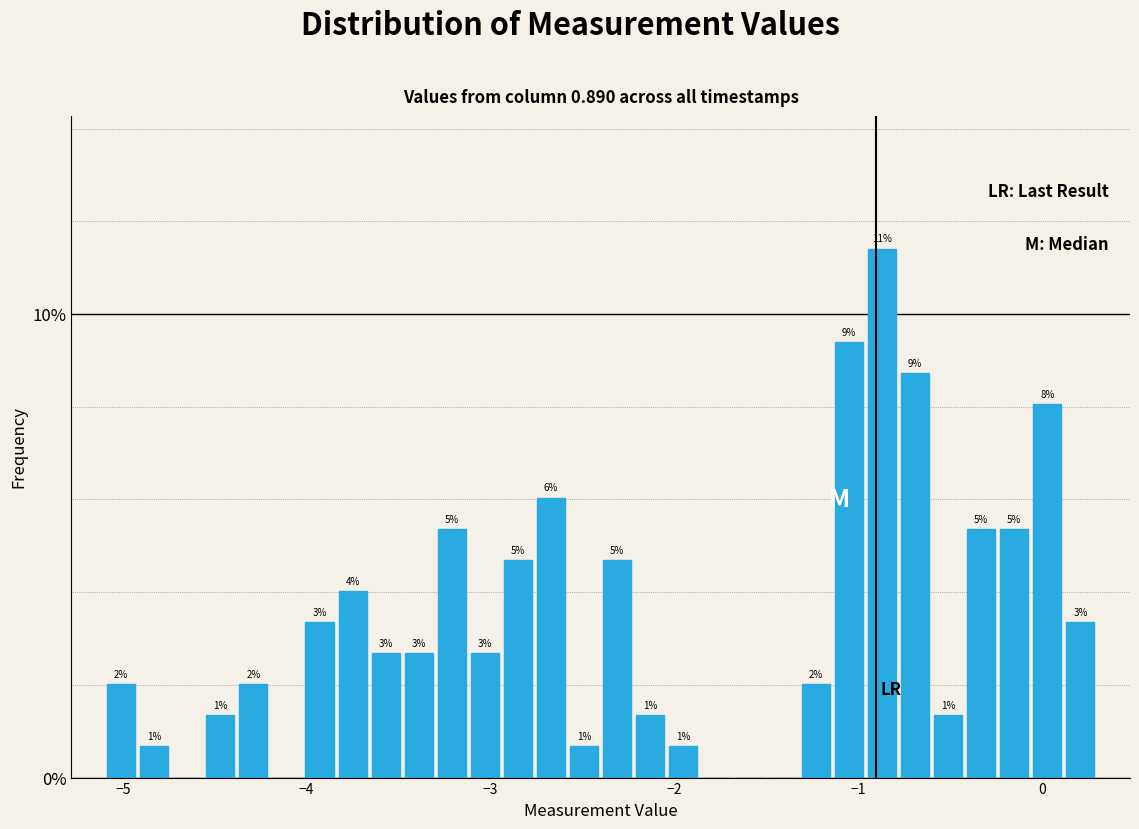

Read against the x-axis, roughly where is the centre of the tallest bar?

-0.9